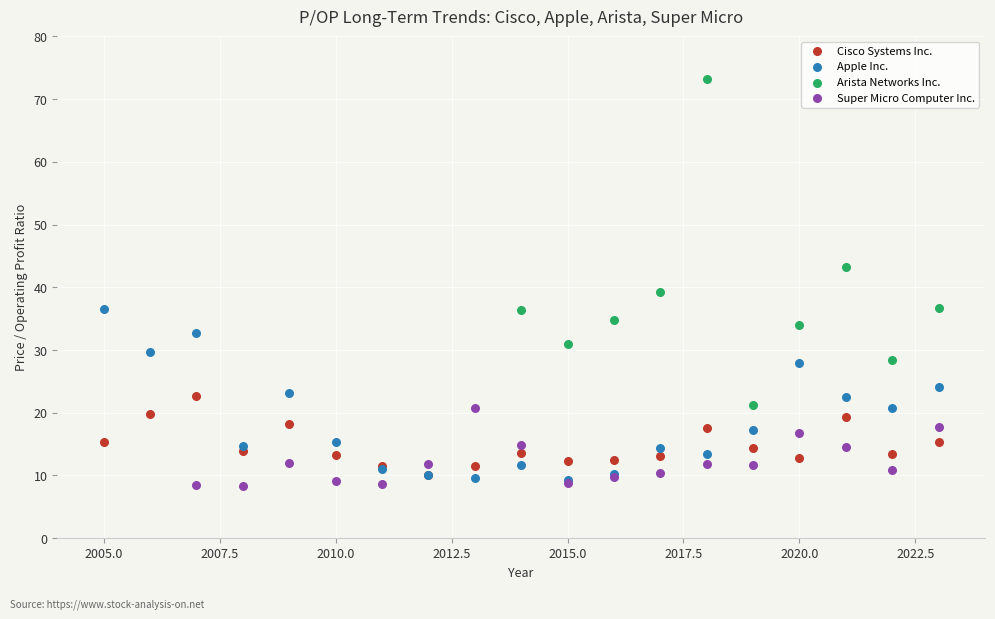

Which series reaches the maximum Y coordinate?

Arista Networks Inc.